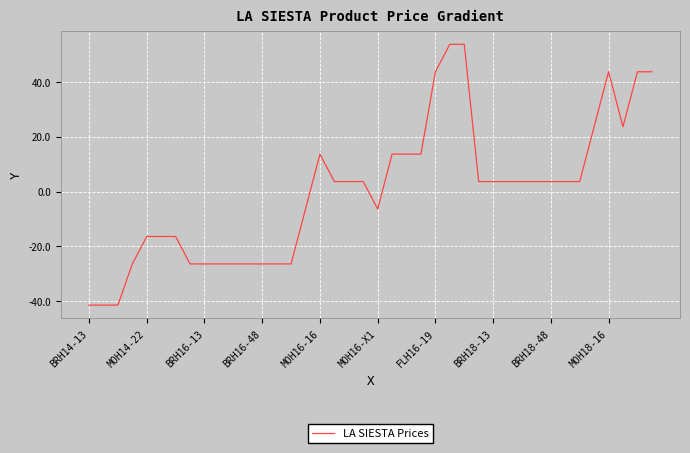

What is the greatest value displayed?

53.6